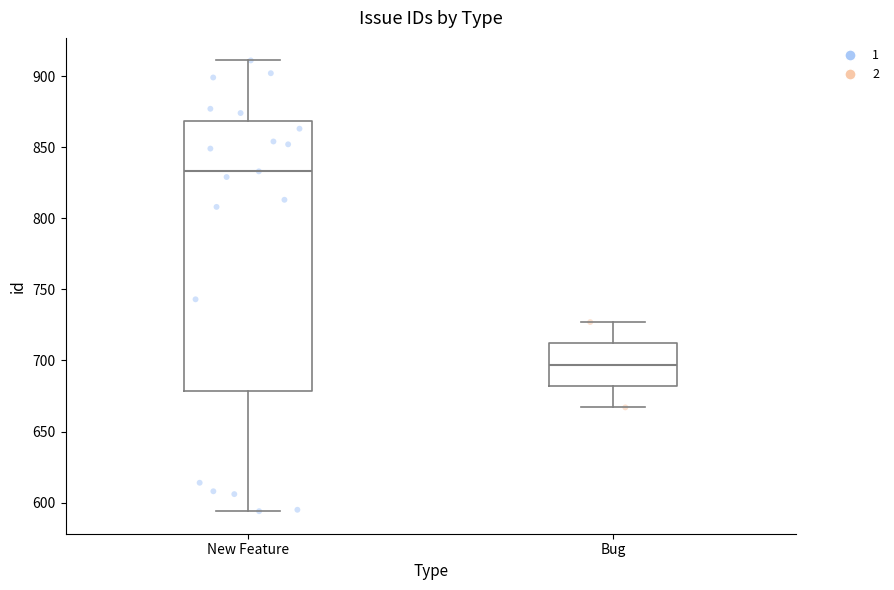

Reading left to right, read every box against the y-axis: the position of its median line, the range the box covers, and the ends of its whiskers. The values are not printed on the chart, so give them approximately, as read against the axis.

New Feature: median 835, box 680 to 870, whiskers 595 to 910
Bug: median 695, box 680 to 710, whiskers 665 to 725